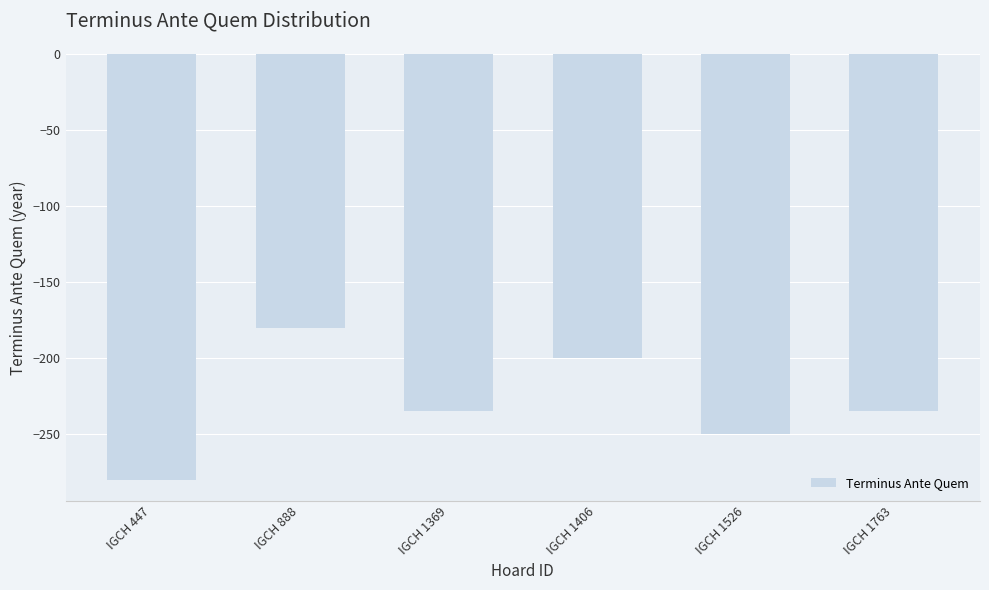

Is it true that the value at IGCH 1763 is -235?

True